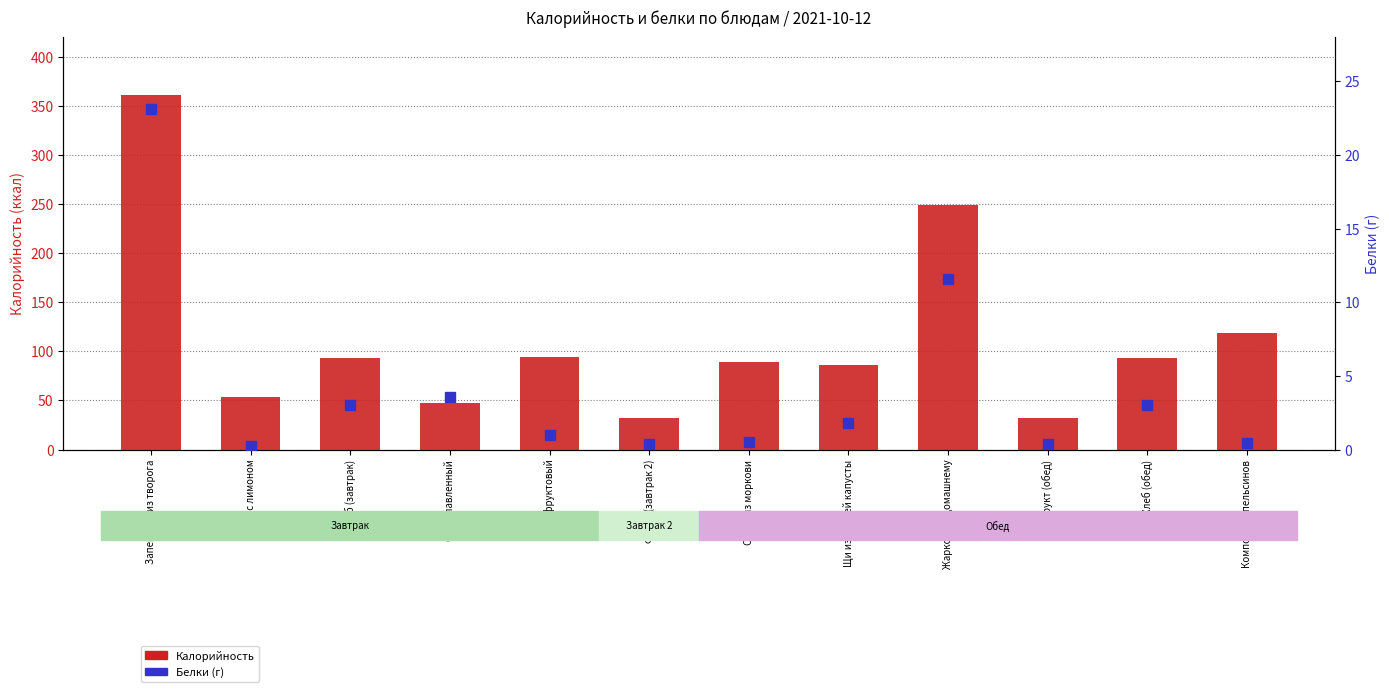

What is the difference between the highest and lowest values at Щи из свежей капусты?

84.0